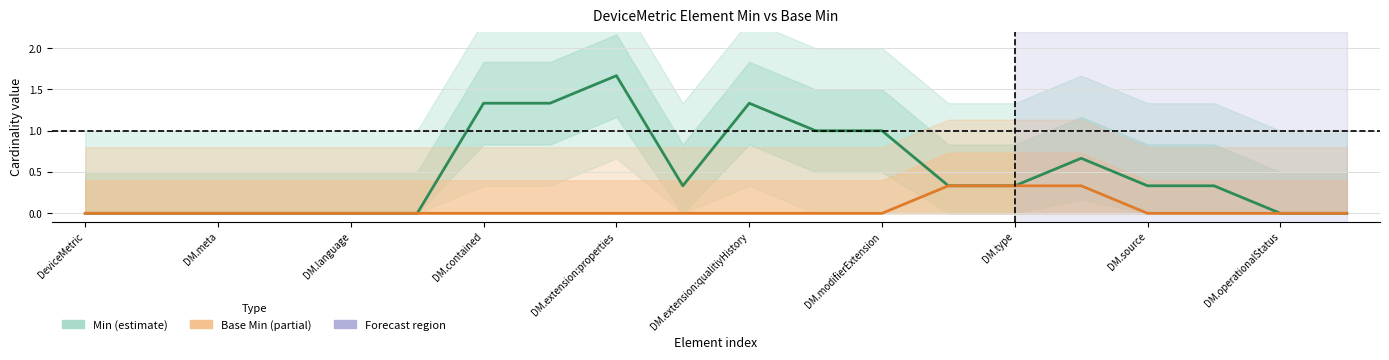

Is it true that Base Min equals 0.0 at 17?

True